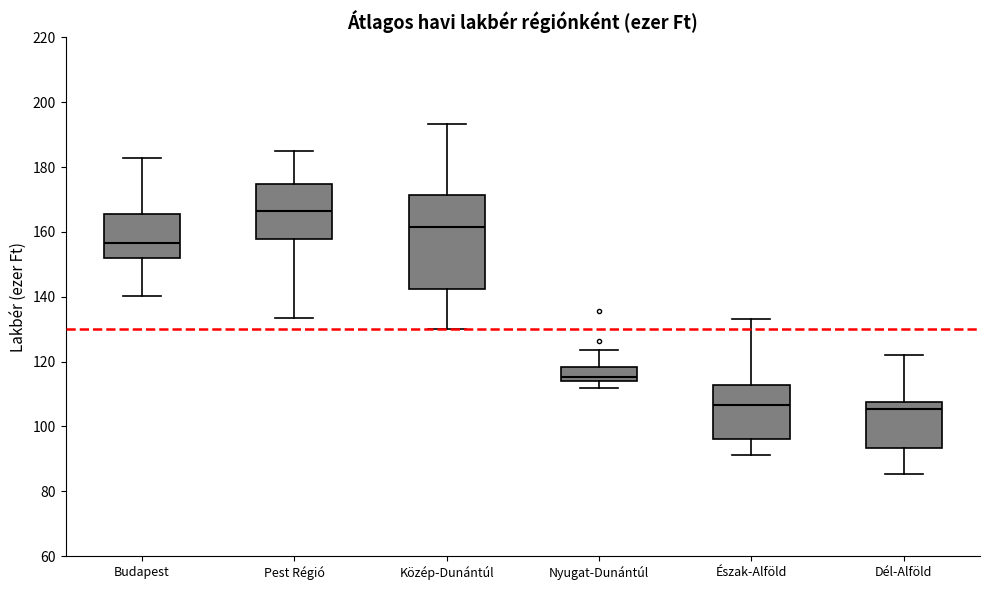

Reading left to right, transcribe this box plot: for each box, give where its median line is, the range the box spans, and where its two whiskers end, as read against the y-axis. The values are not printed on the chart, so give them approximately, as read against the axis.

Budapest: median 156, box 152 to 166, whiskers 140 to 182
Pest Régió: median 166, box 158 to 174, whiskers 134 to 186
Közép-Dunántúl: median 162, box 142 to 172, whiskers 130 to 194
Nyugat-Dunántúl: median 116, box 114 to 118, whiskers 112 to 124
Észak-Alföld: median 106, box 96 to 112, whiskers 92 to 134
Dél-Alföld: median 106, box 94 to 108, whiskers 86 to 122